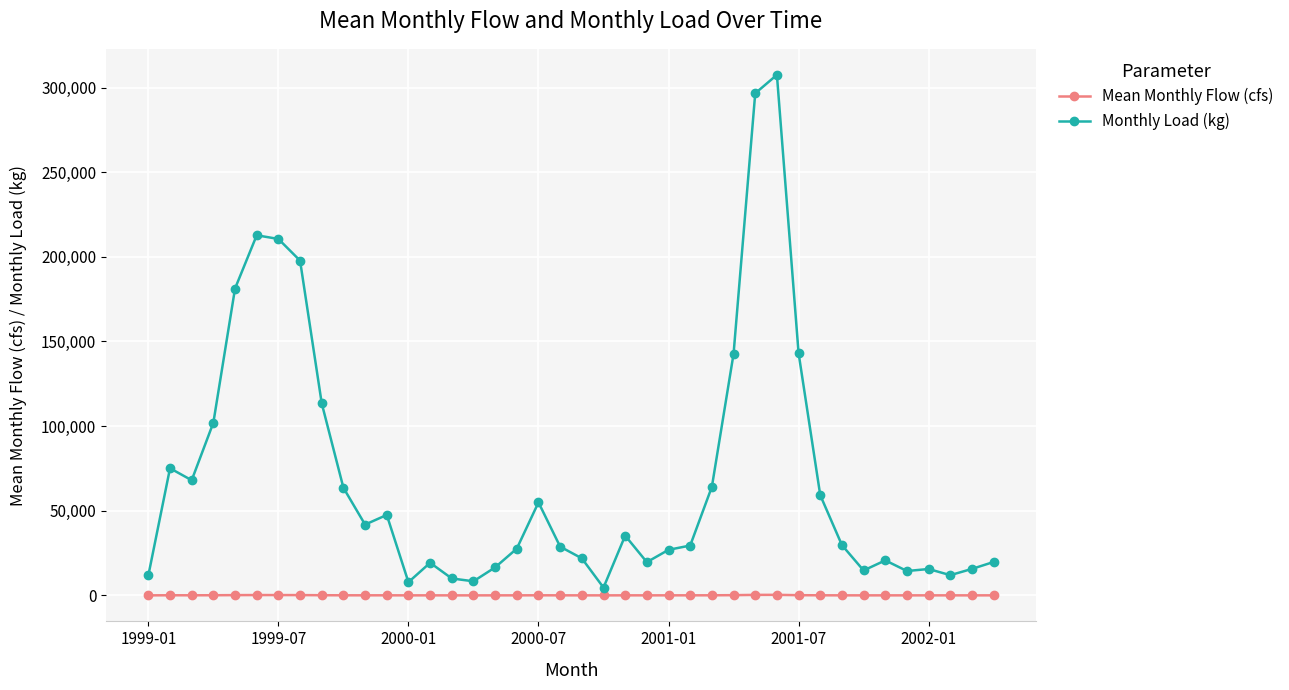

What is the greatest value displayed?

307517.0